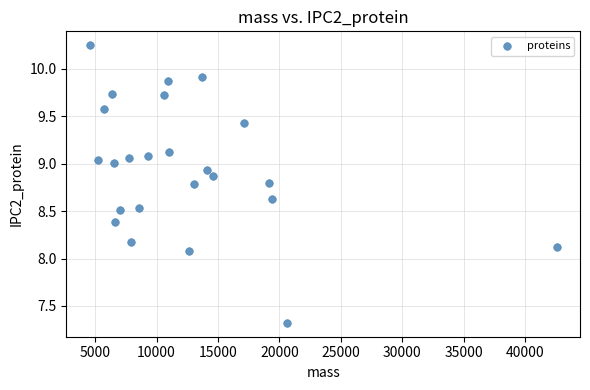

What Y value in the scatter plot is closest to 8?

8.1